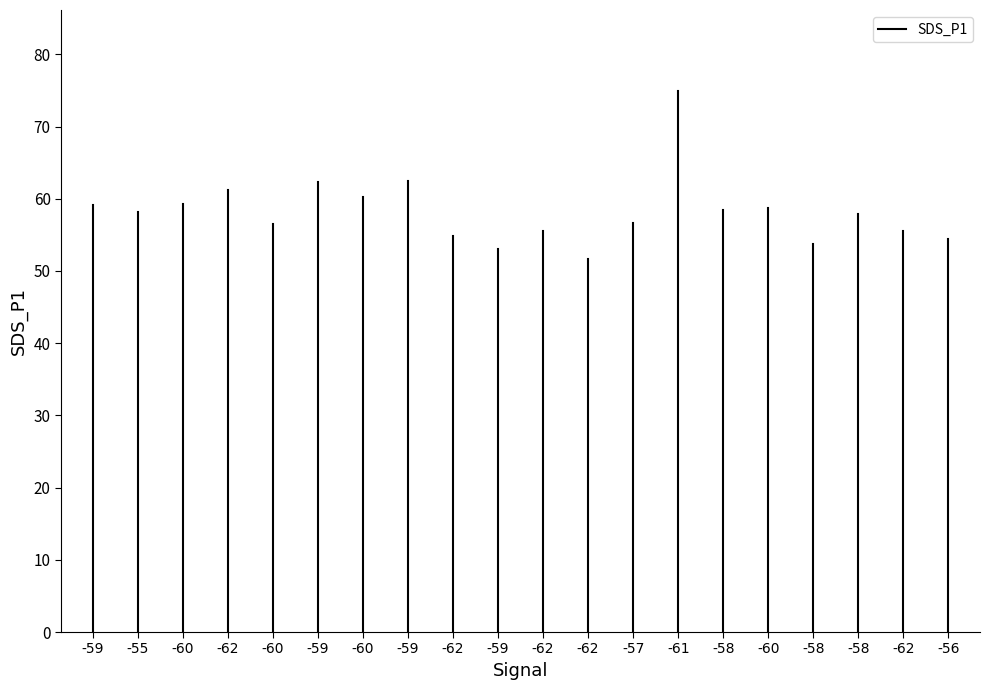

Is this an area chart (filled region under the line)?

No